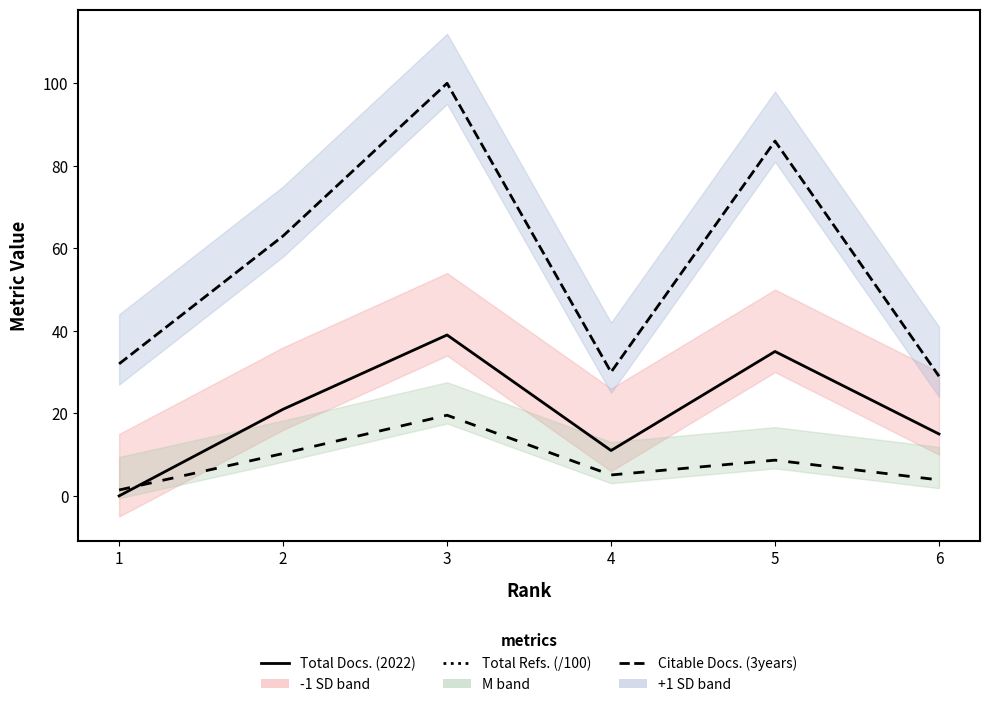

What is the difference between the highest and lowest values at 5?

77.3